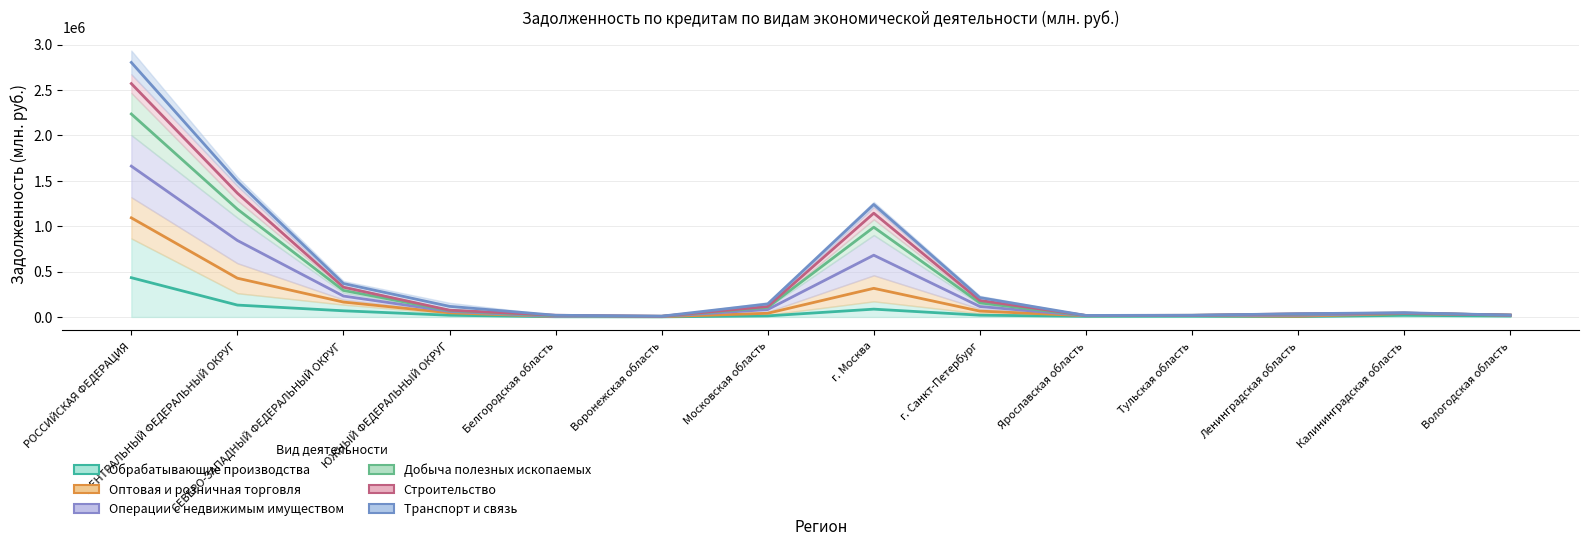

At which category does Оптовая и розничная торговля reach its first local peak?

г. Москва